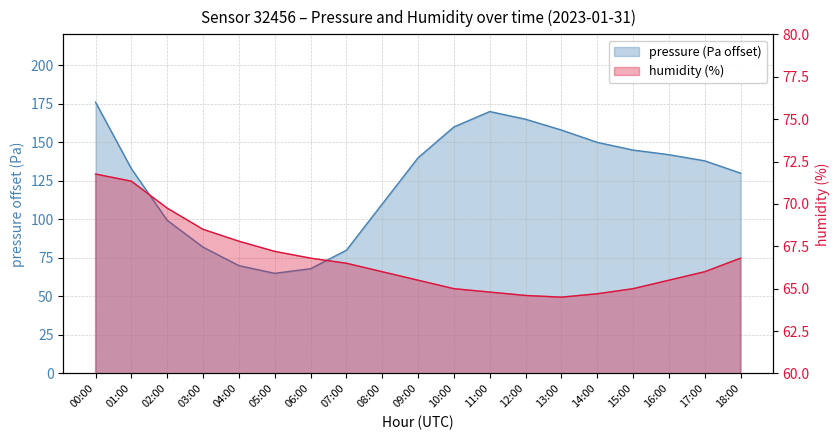

In pressure, how many points are higher than both neighbors (excluding endpoints)?

1